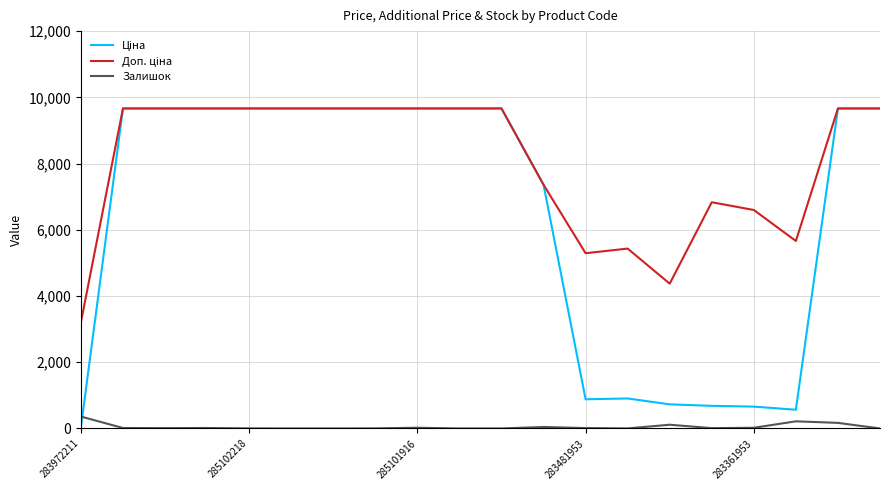

What is the greatest value displayed?

9664.7